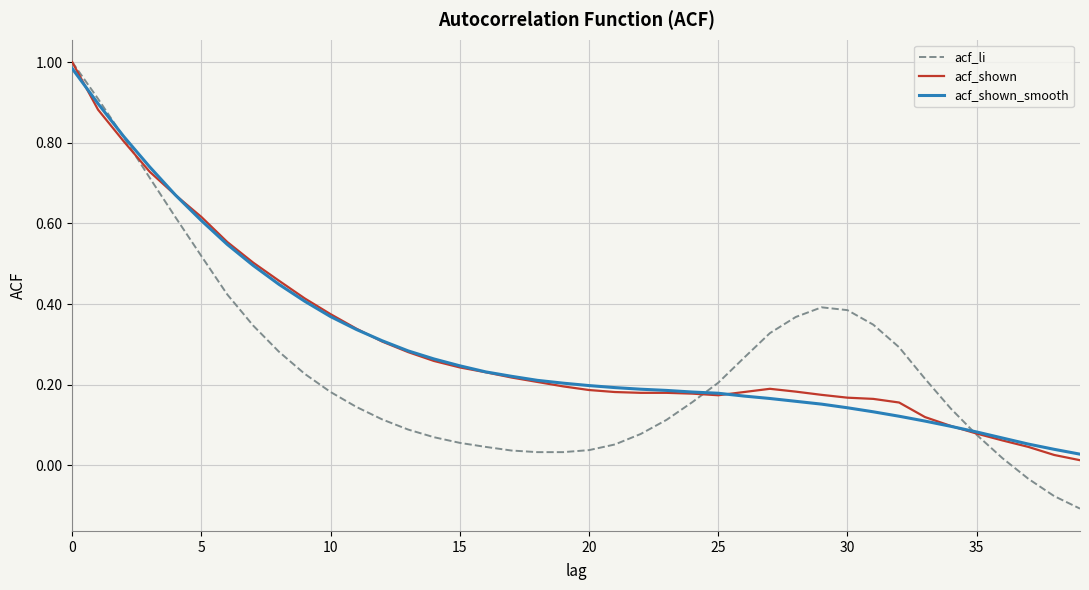

Which series has the largest range (max minus min)?

acf_li